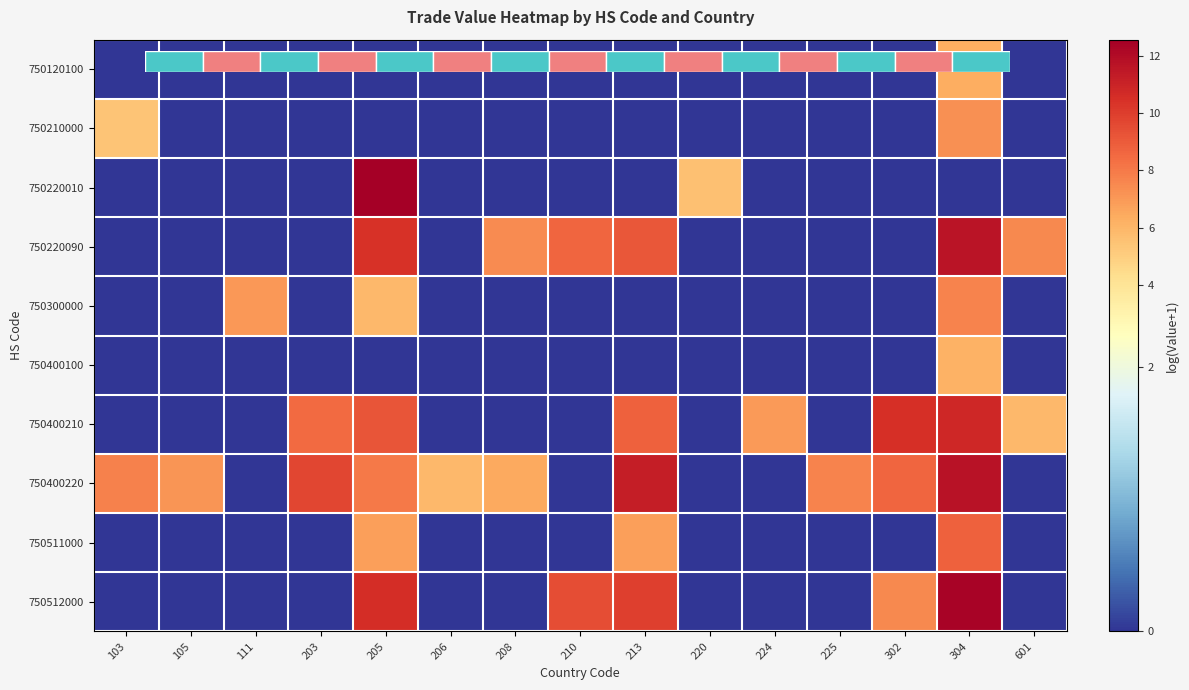

Between 206 and 304, which series saw the biggest shift?

750512000